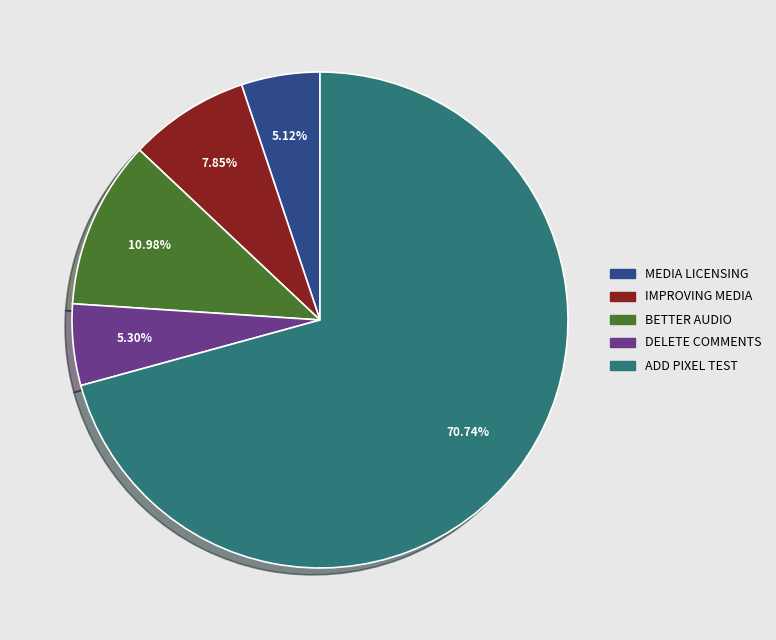

Is there any slice that represents more than half of the pie?

Yes